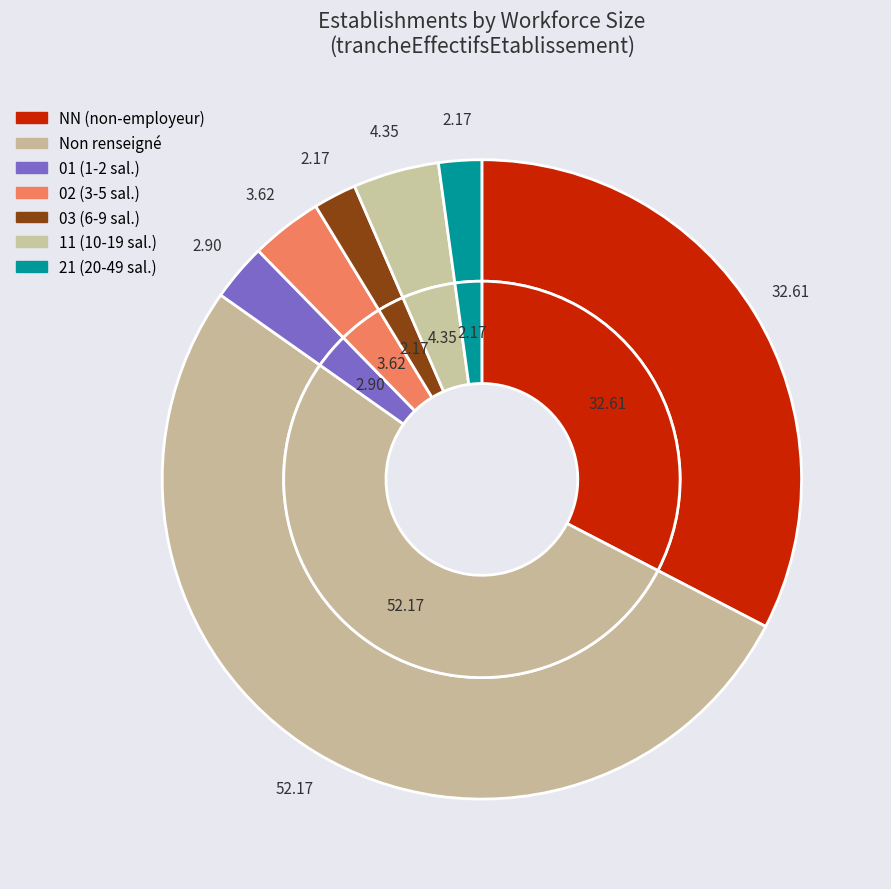

Does any single category account for the majority?

Yes